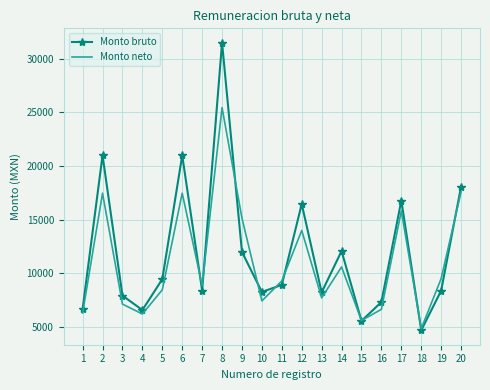

Which category has the lowest value in the Monto neto series?

18